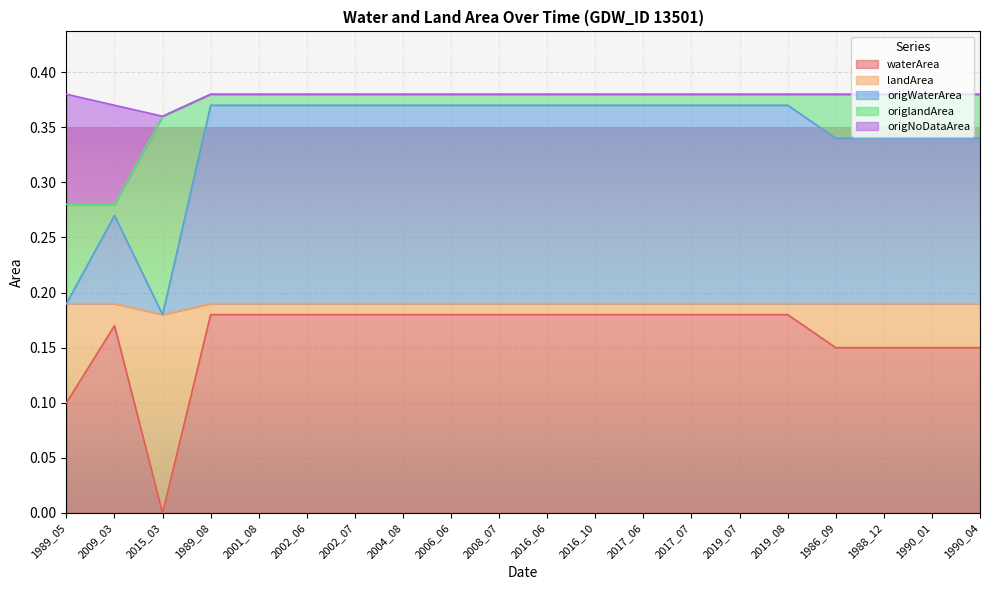

At which category is the sum across all series the highest?

1989_08